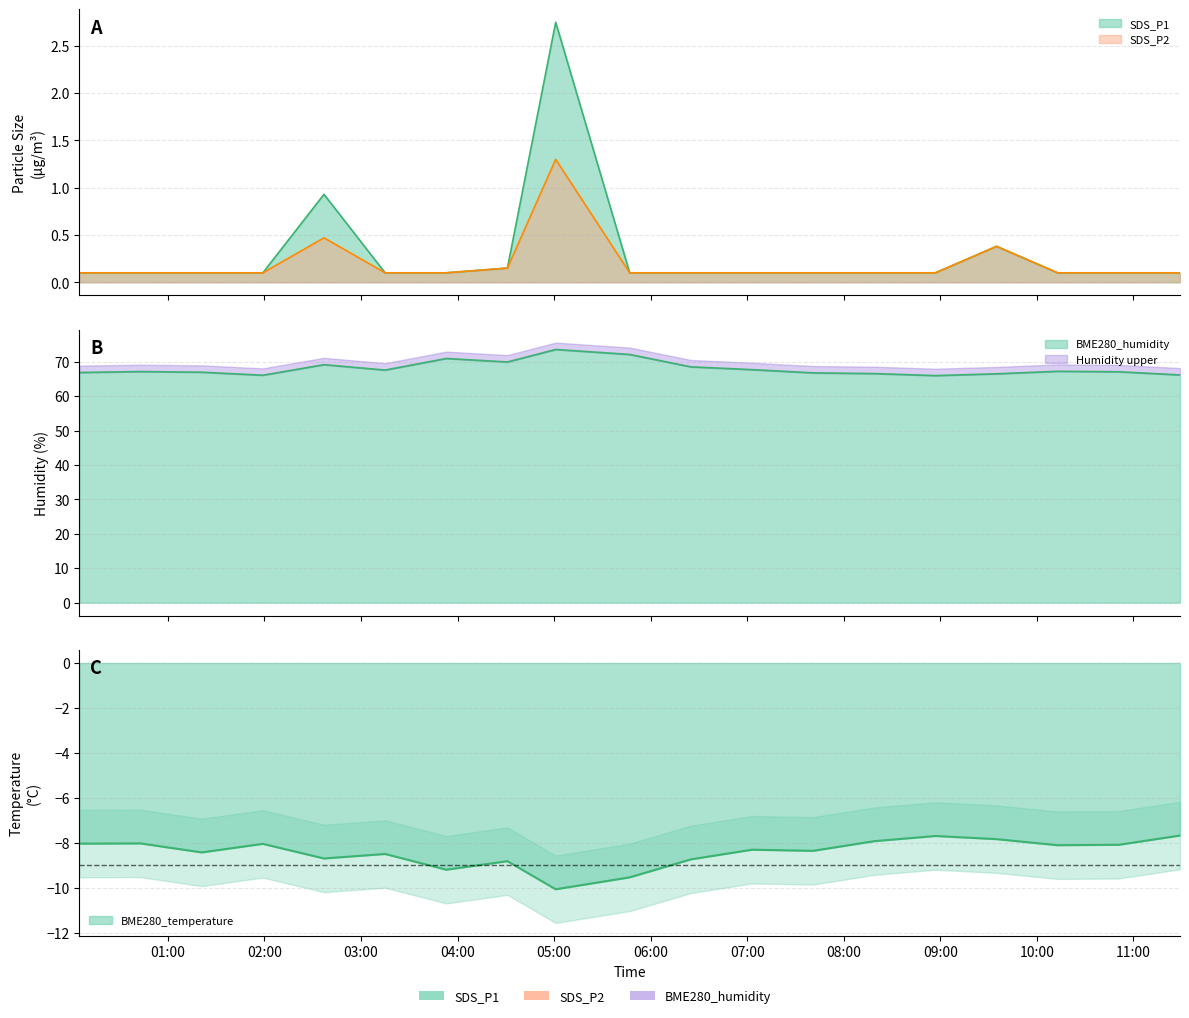

True or false: SDS_P2 and BME280_temperature intersect in this chart.

False